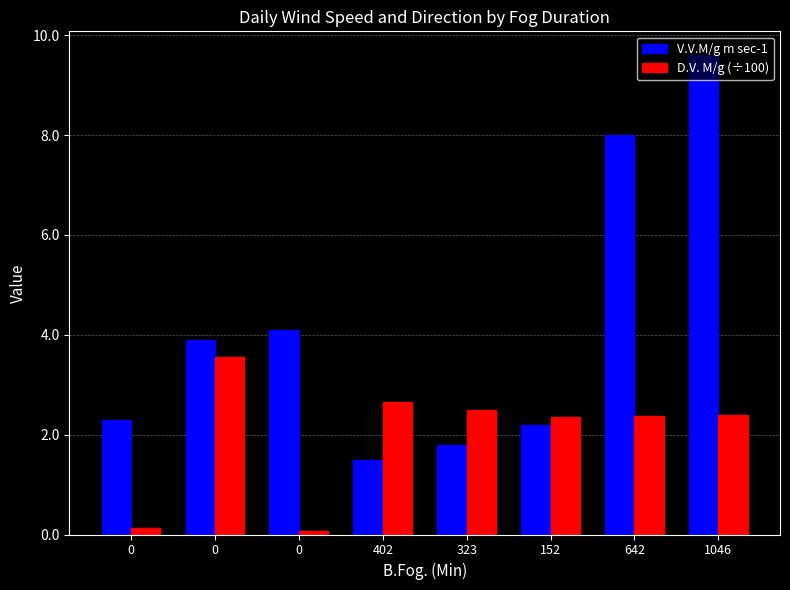

What are all the series names shown in the legend?

V.V.M/g m sec-1, D.V. M/g (÷100)